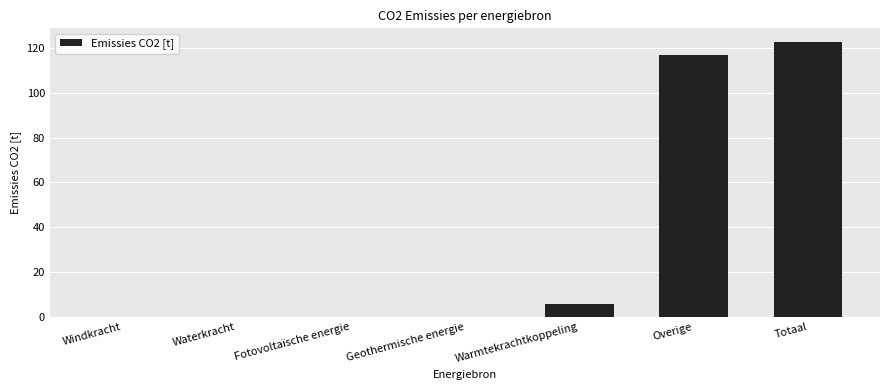

How many distinct data groups are displayed?

1